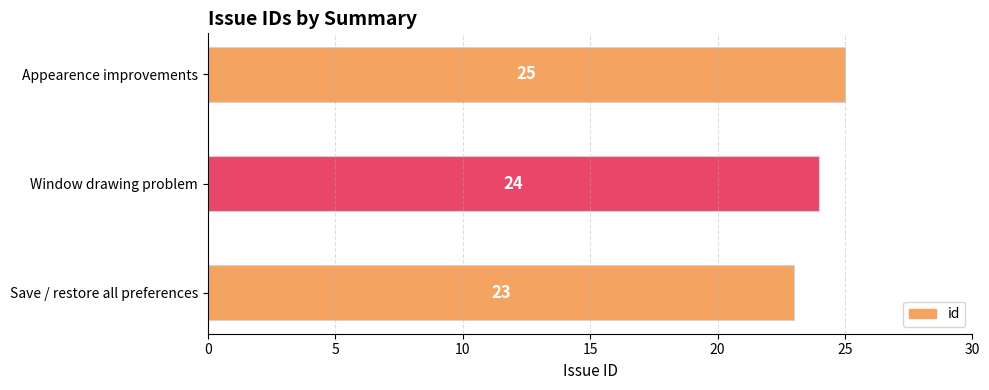

Which label corresponds to the largest value in the chart?

Appearence improvements